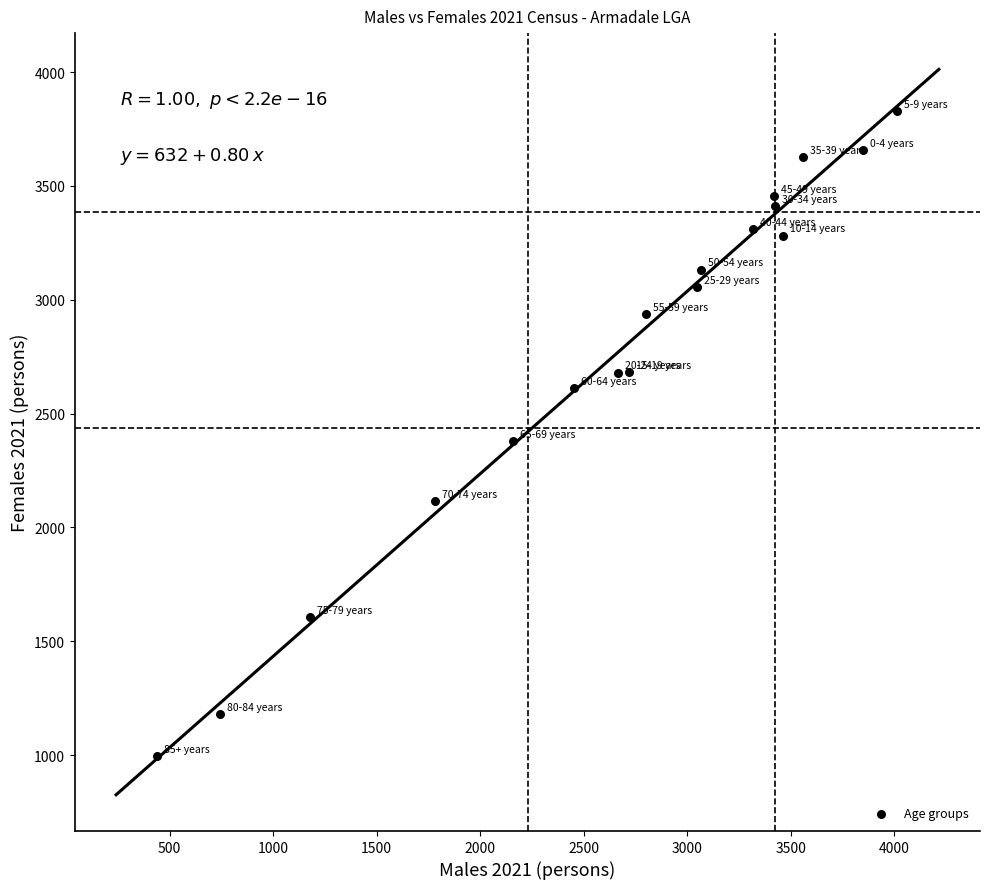

What is the range of Y values (max minus min)?

2834